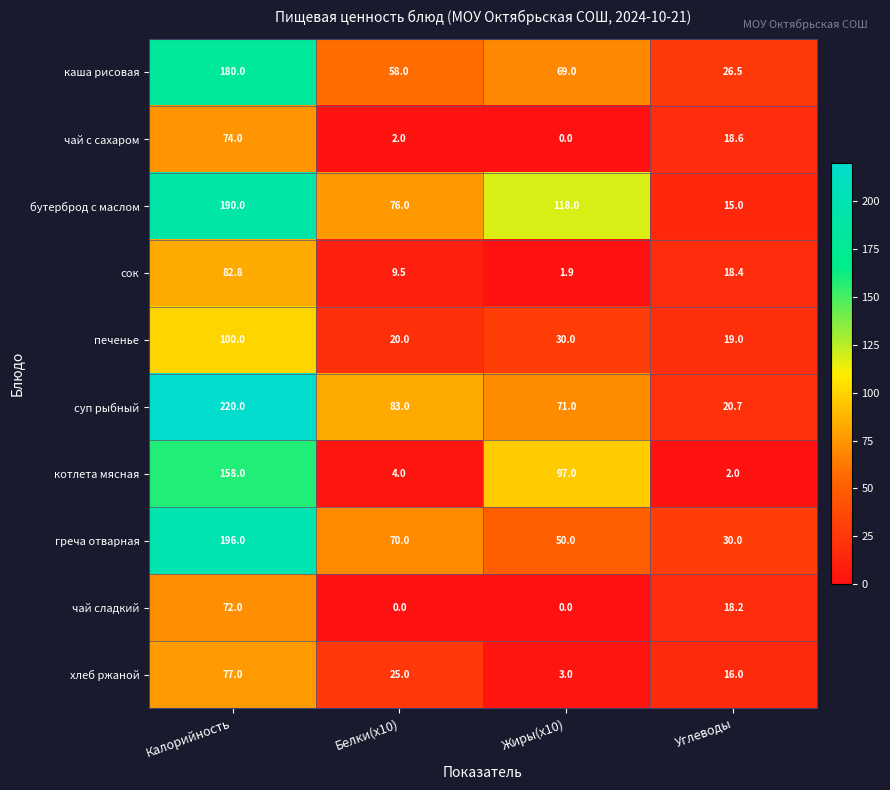

What is the sum of the греча отварная values at Жиры(x10) and Белки(x10)?

120.0